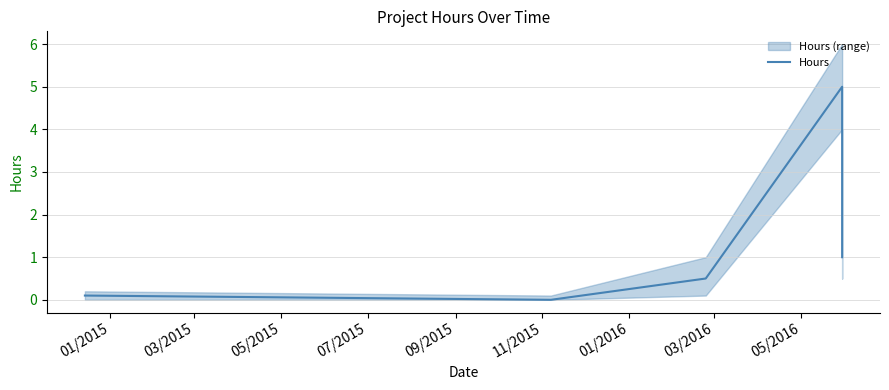

Does the chart display data point markers on the line(s)?

No